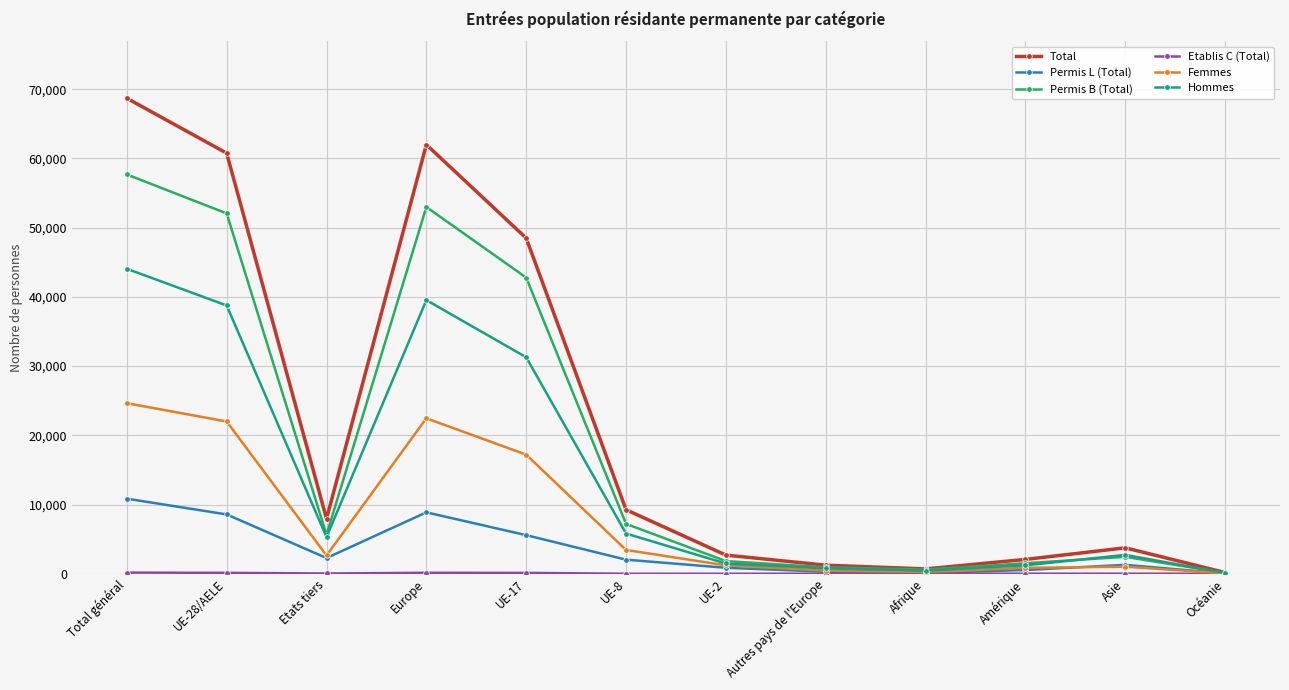

At which category does the chart reach its peak across all series?

Total général